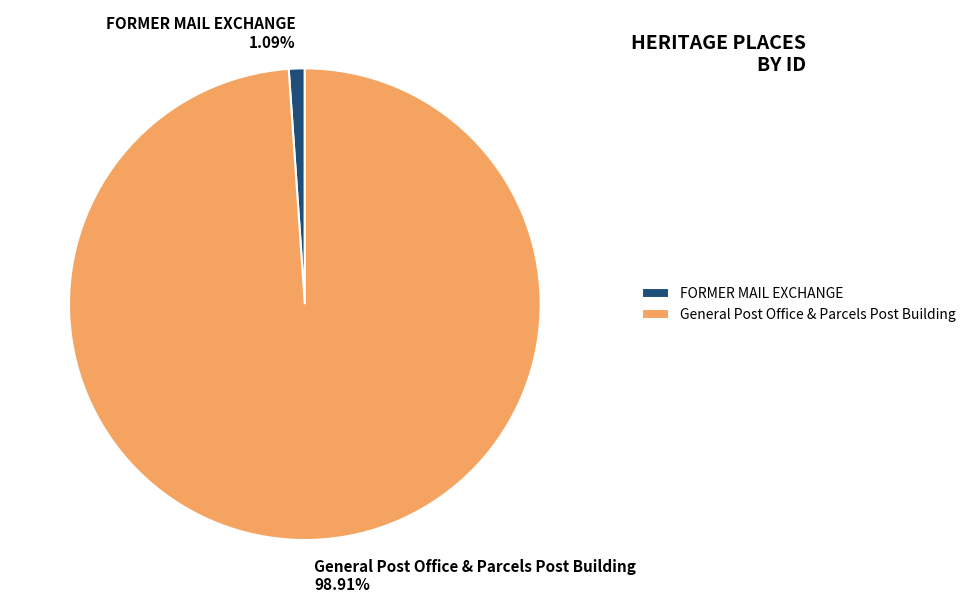

To the nearest percent, what is the difference between the FORMER MAIL EXCHANGE and General Post Office & Parcels Post Building slice percentages?

98%